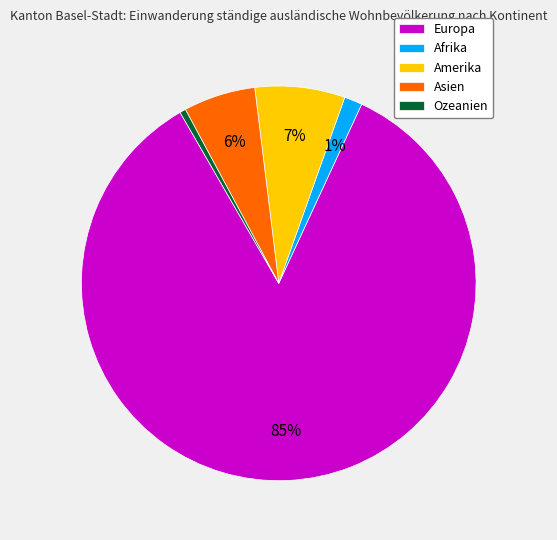

Combined, do Afrika and Amerika account for over 50%?

No